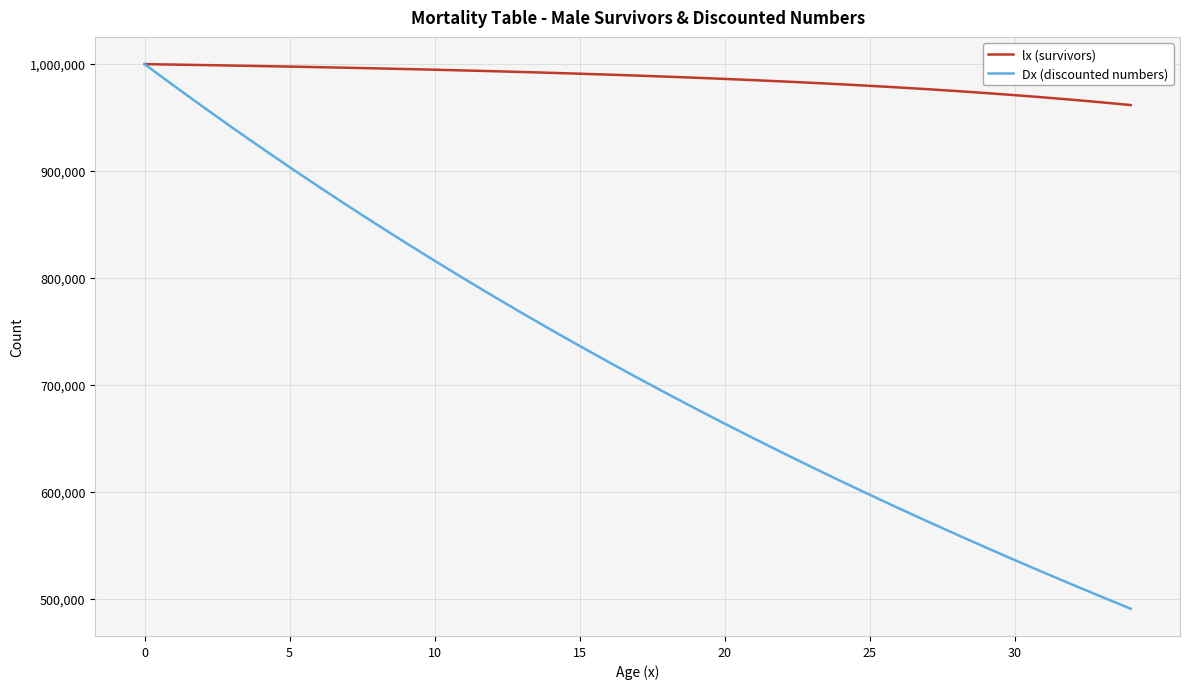

Which series has the widest spread of values?

Dx (discounted numbers)